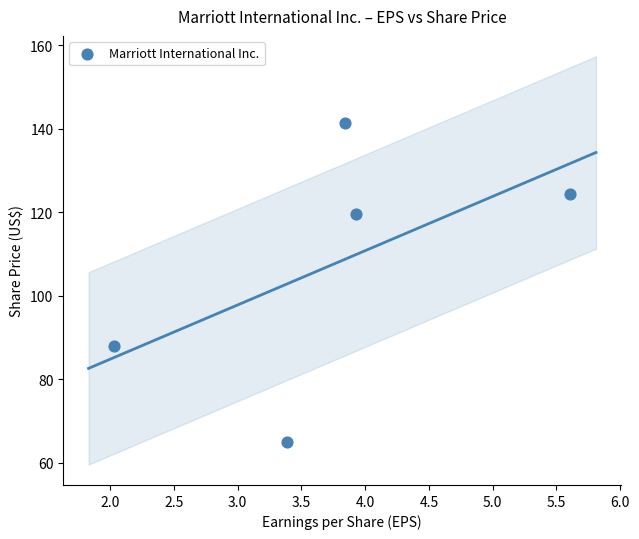

What Y value in the scatter plot is closest to 103?

88.0